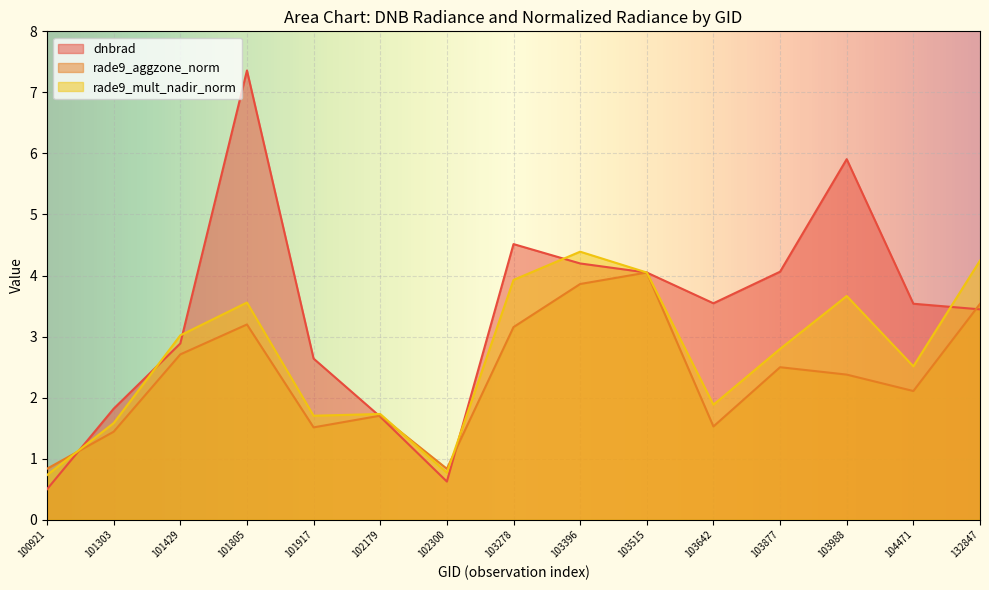

True or false: rade9_aggzone_norm has more than 1 points higher than both neighbors.

True